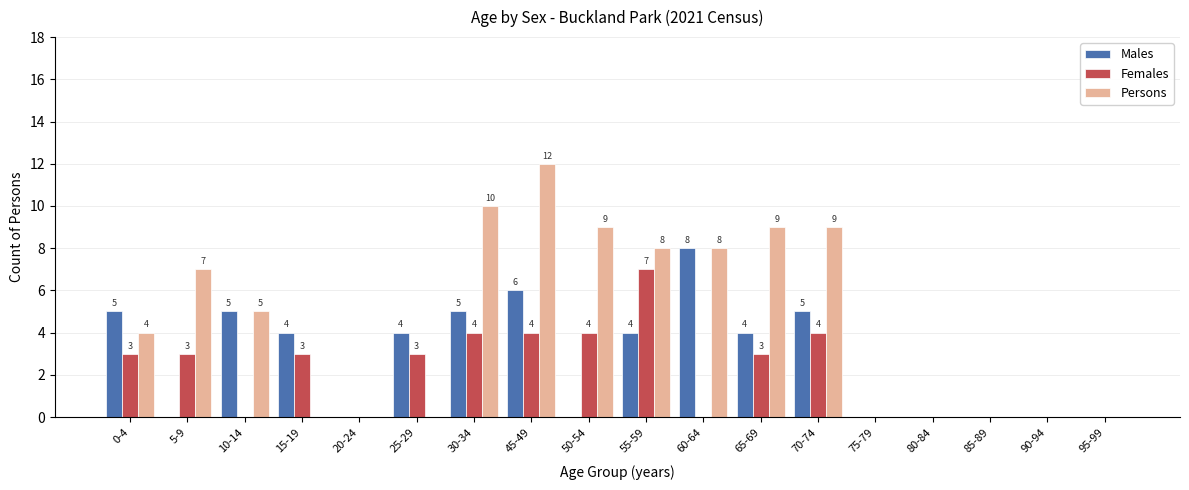

How many distinct data groups are displayed?

3